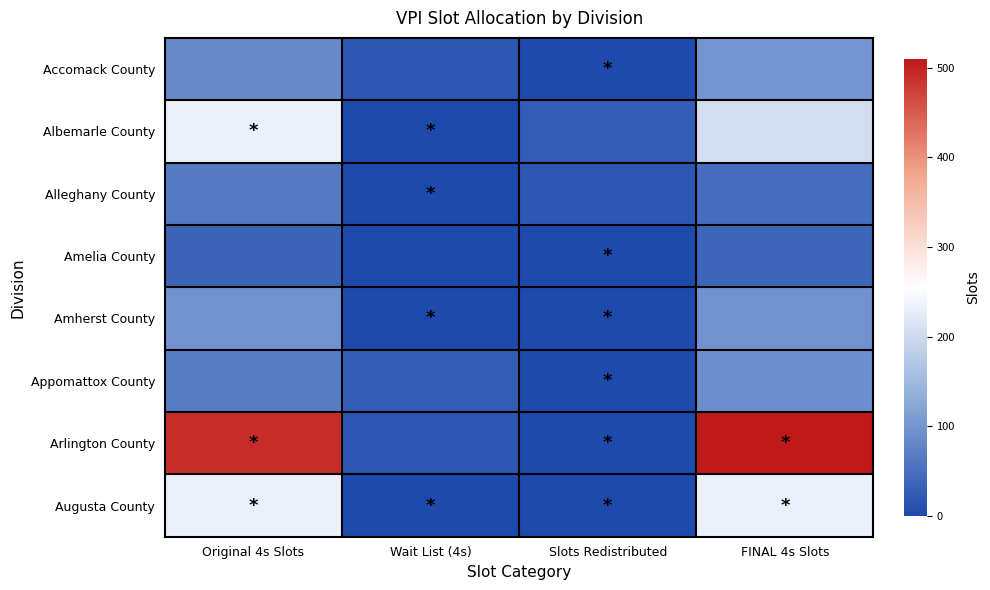

Reading left to right, list all the values displayed in this chart.

Accomack County: Original 4s Slots=84	Wait List (4s)=16	Slots Redistributed=0	FINAL 4s Slots=100
Albemarle County: Original 4s Slots=233	Wait List (4s)=0	Slots Redistributed=27	FINAL 4s Slots=206
Alleghany County: Original 4s Slots=64	Wait List (4s)=0	Slots Redistributed=18	FINAL 4s Slots=46
Amelia County: Original 4s Slots=35	Wait List (4s)=1	Slots Redistributed=0	FINAL 4s Slots=36
Amherst County: Original 4s Slots=97	Wait List (4s)=0	Slots Redistributed=0	FINAL 4s Slots=97
Appomattox County: Original 4s Slots=66	Wait List (4s)=25	Slots Redistributed=0	FINAL 4s Slots=91
Arlington County: Original 4s Slots=491	Wait List (4s)=19	Slots Redistributed=0	FINAL 4s Slots=510
Augusta County: Original 4s Slots=232	Wait List (4s)=0	Slots Redistributed=0	FINAL 4s Slots=232